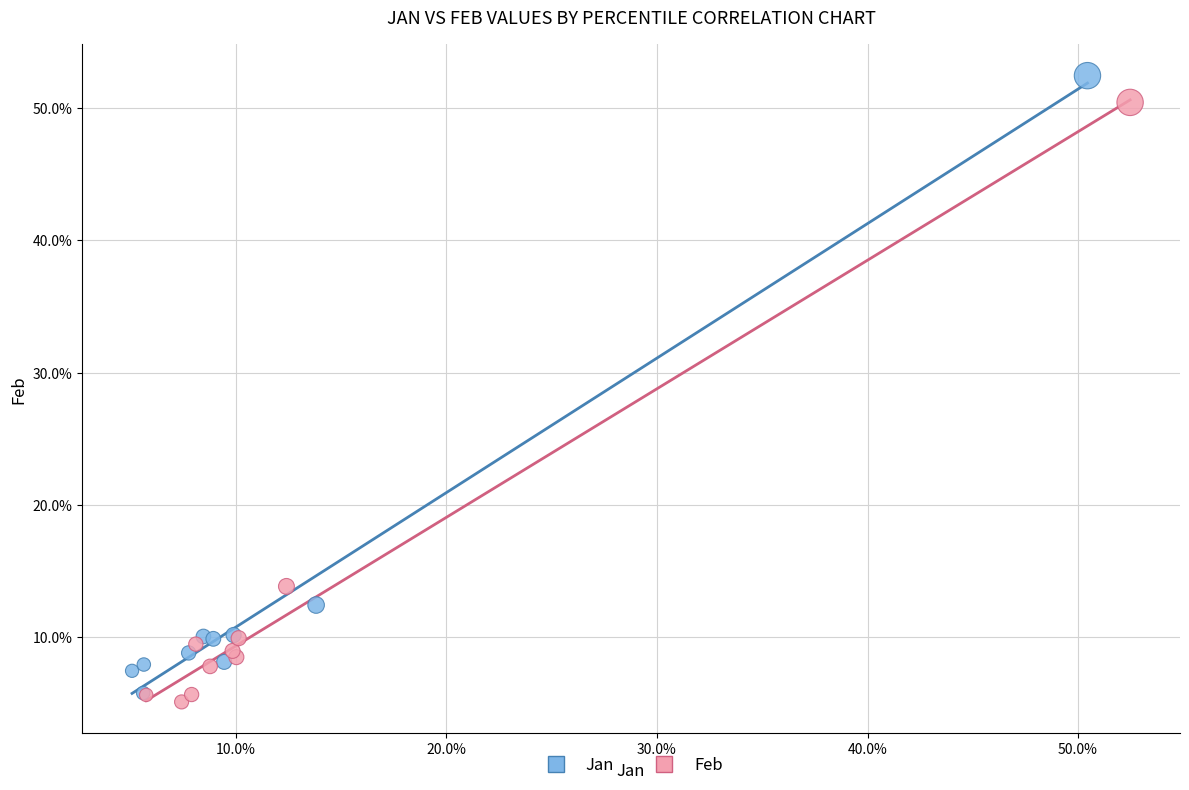

What are all the series names shown in the legend?

Jan, Feb